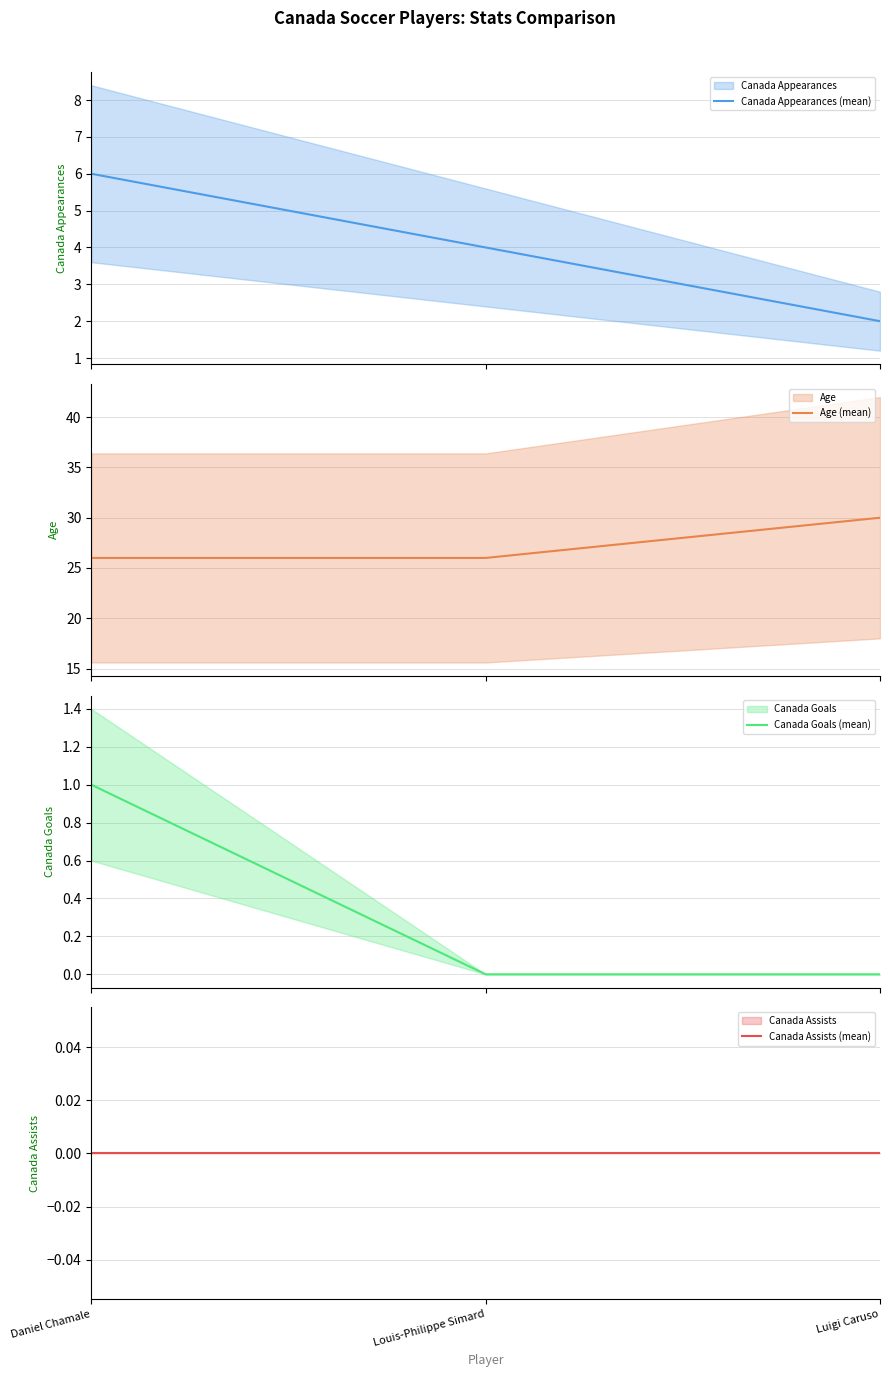

Which series changed the most between Daniel Chamale and Luigi Caruso?

Canada Appearances (mean)